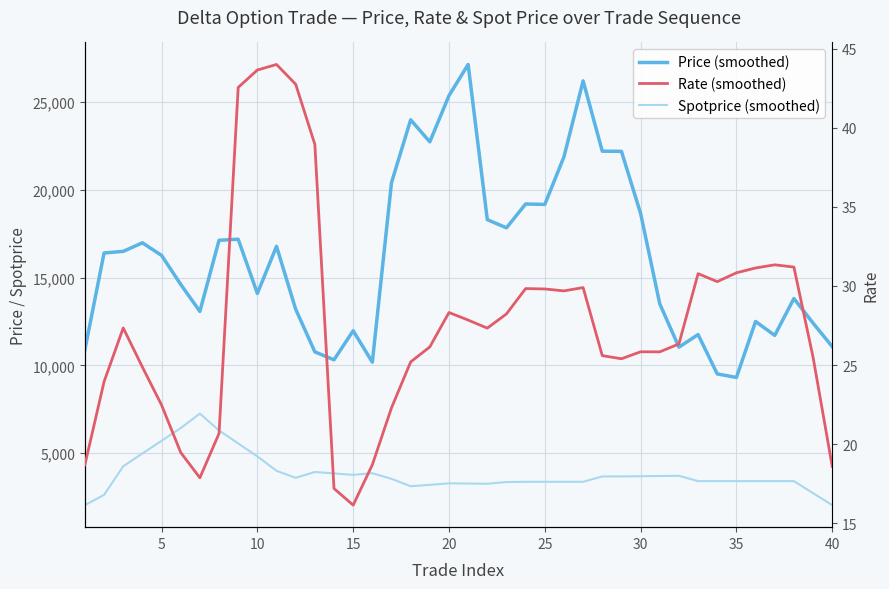

How many lines are shown in the chart?

3